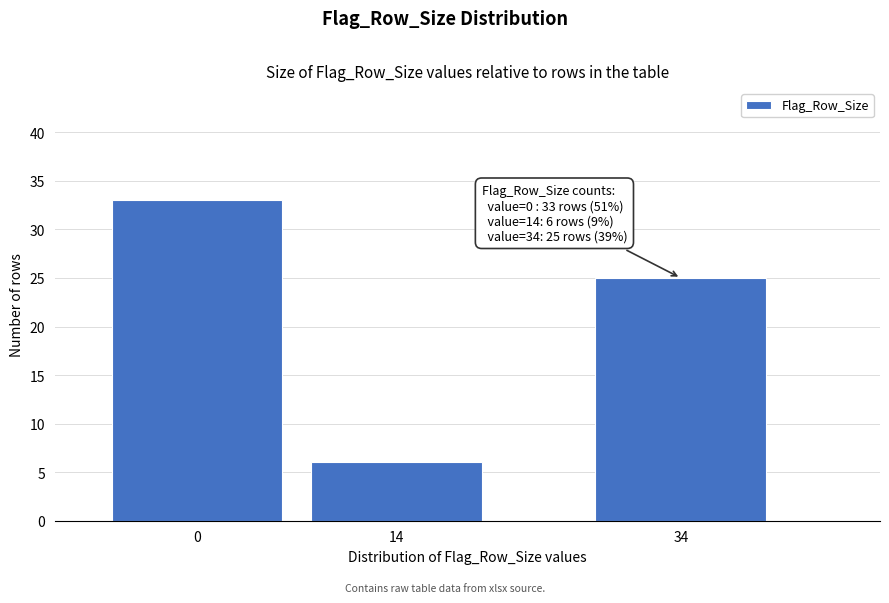

Reading left to right, what are all the values shown in this chart?

0=33	14=6	34=25